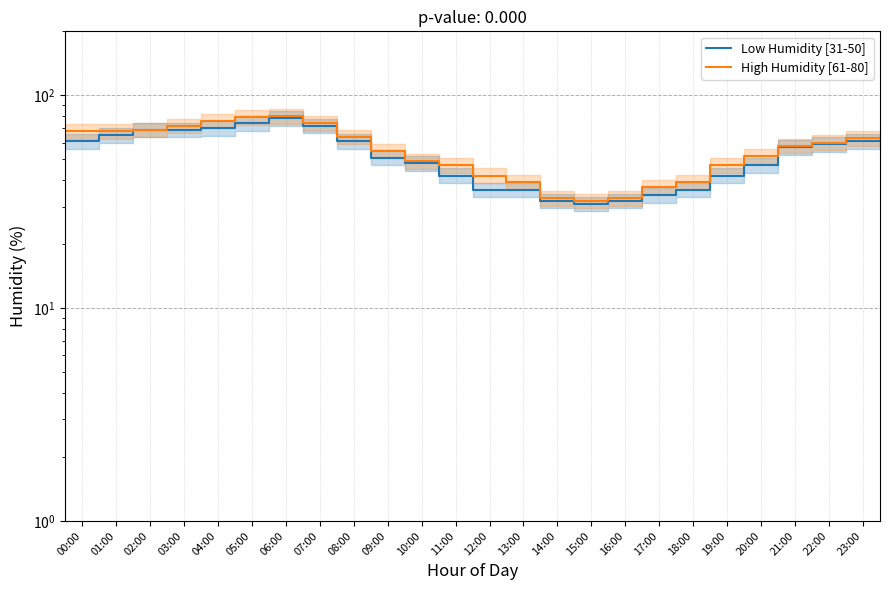

Rank the series at 07:00 from highest to lowest value.

High Humidity [61-80], Low Humidity [31-50]